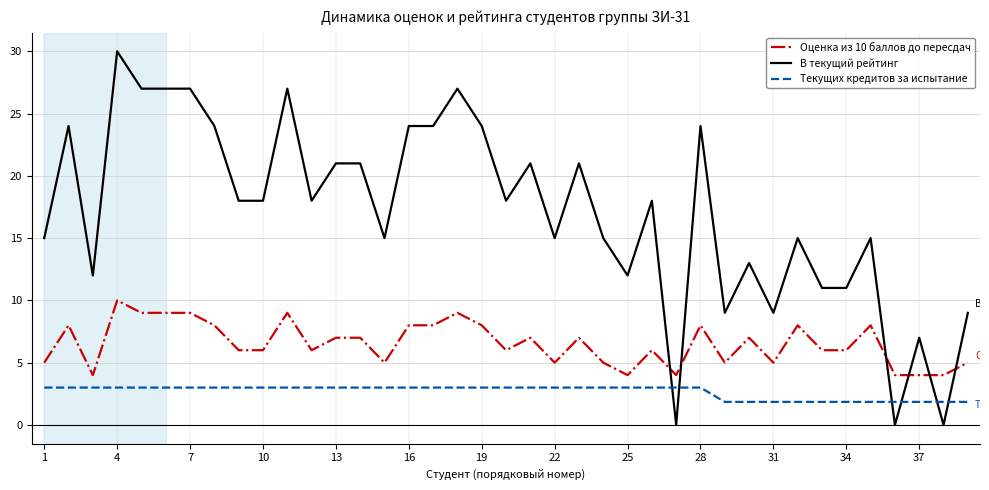

Which series has the largest range (max minus min)?

В текущий рейтинг